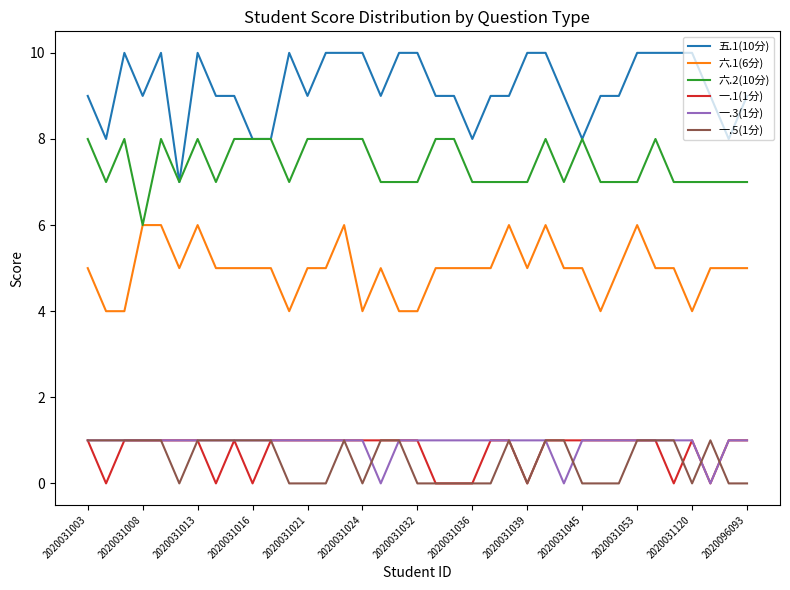

Which series has the largest range (max minus min)?

五.1(10分)